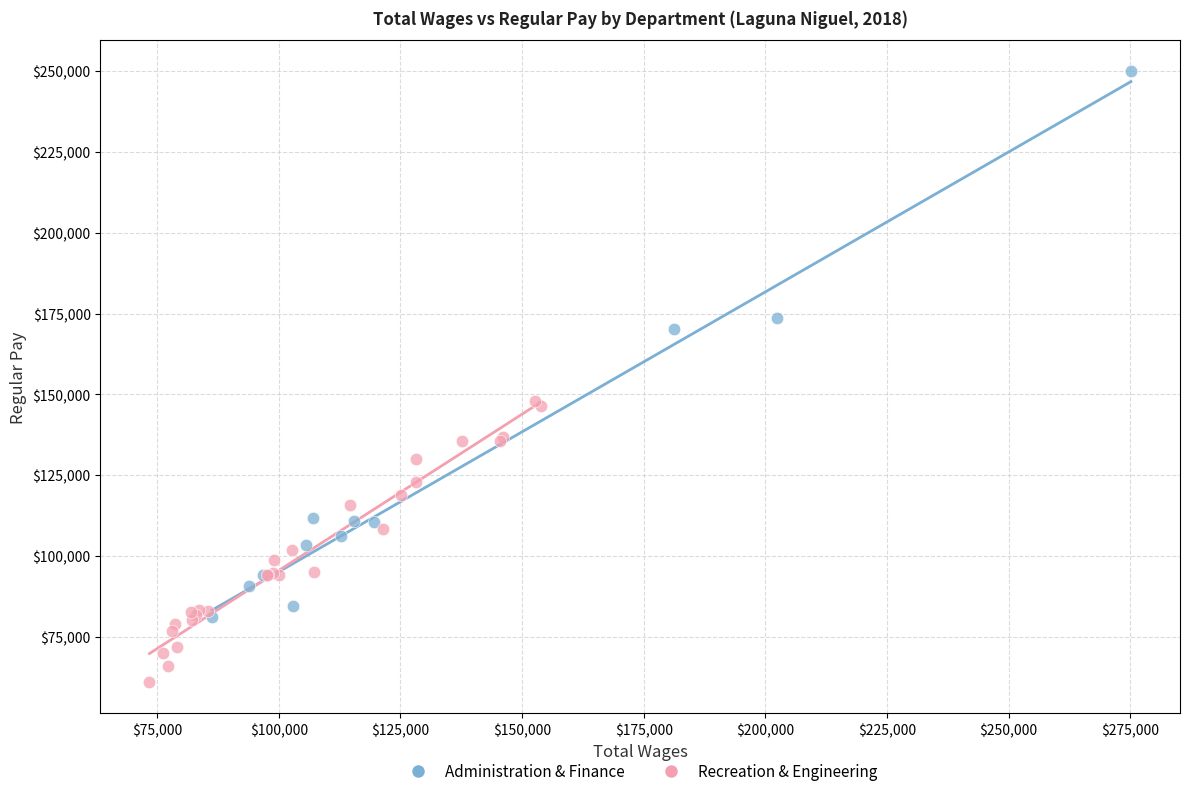

Which series has the widest spread of Y values?

Administration & Finance